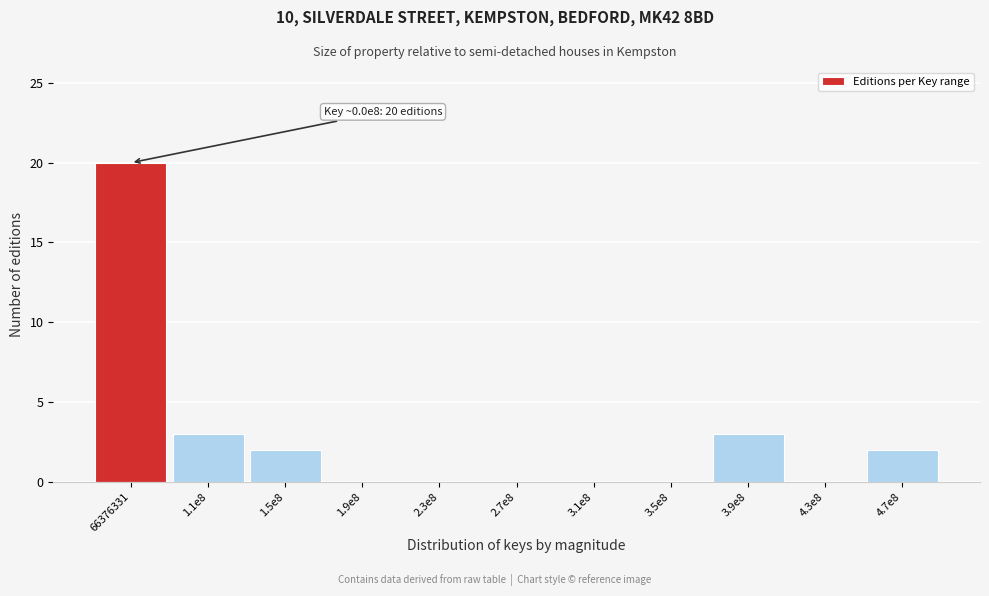

Reading left to right, list all the values displayed in this chart.

66376331=20	1.1e8=3	1.5e8=2	1.9e8=0	2.3e8=0	2.7e8=0	3.1e8=0	3.5e8=0	3.9e8=3	4.3e8=0	4.7e8=2